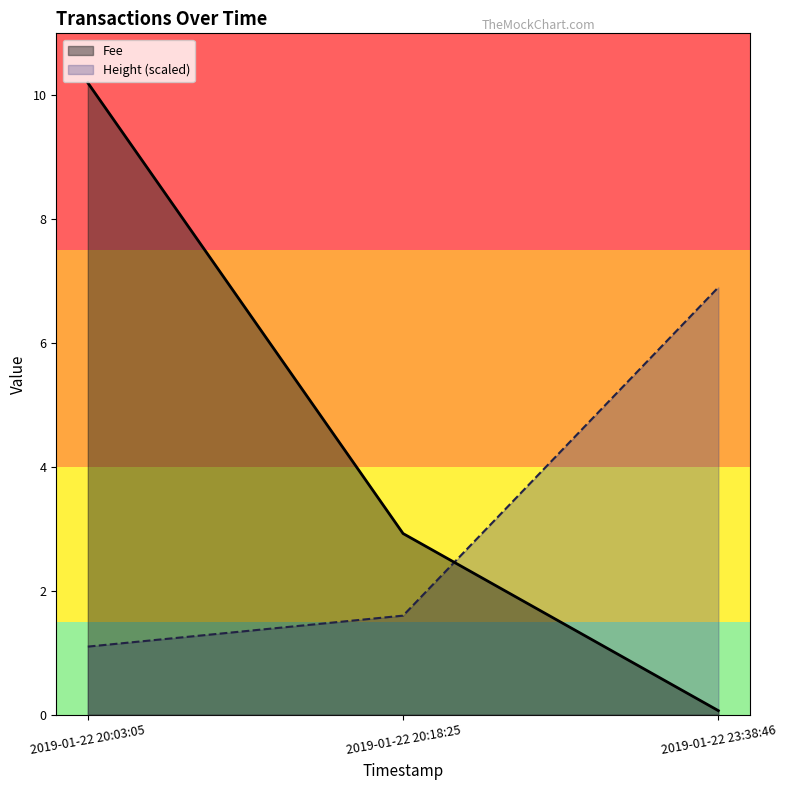

Where is Fee nearest to the value 5?

2019-01-22 20:18:25